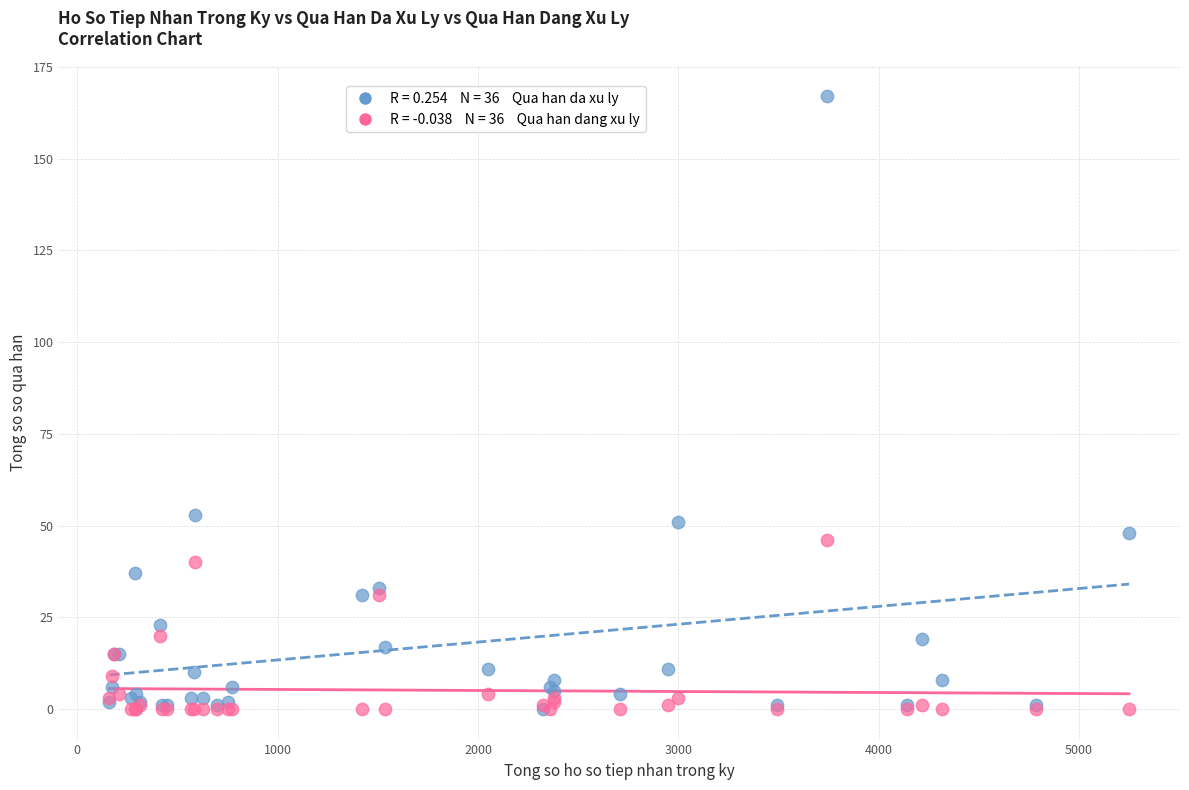

Across all series, what Y value is closest to 83?

53